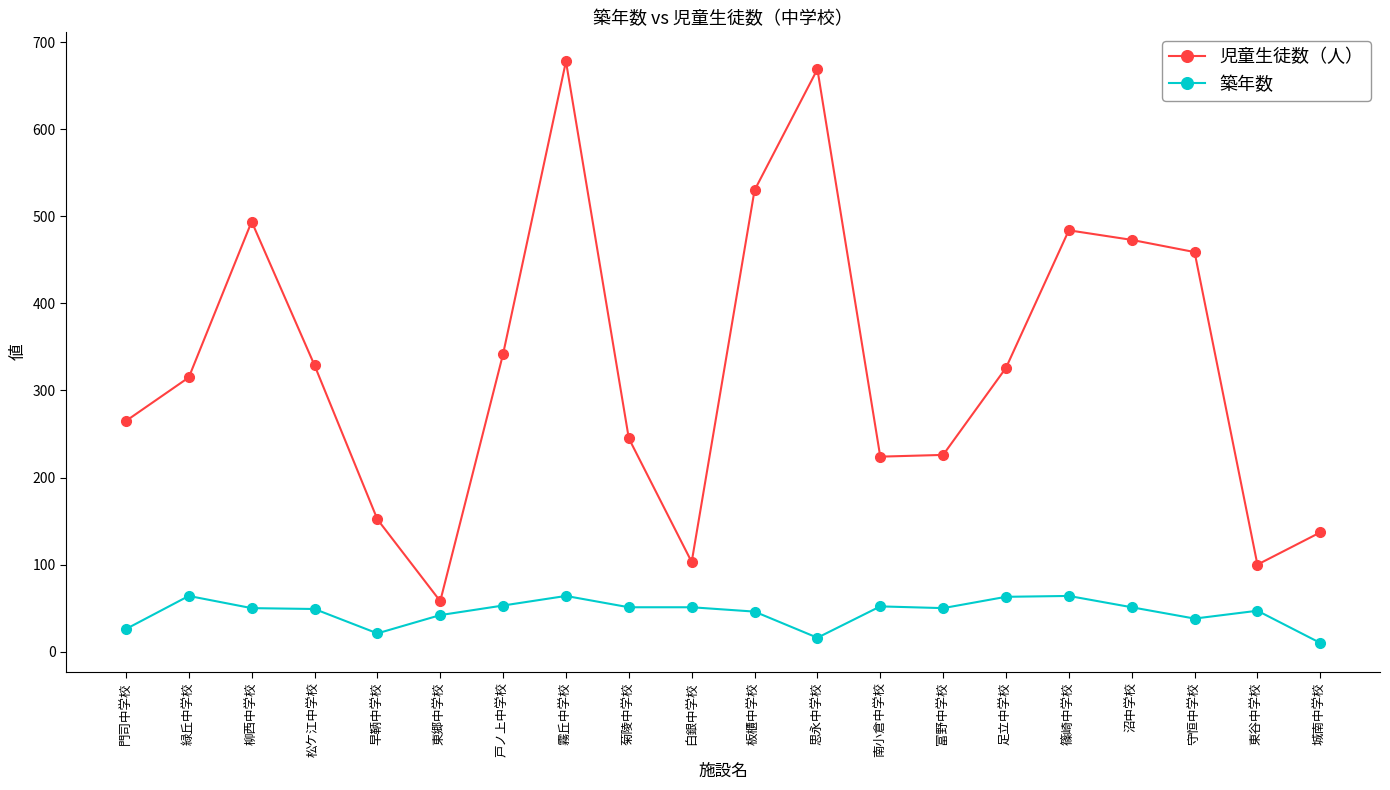

Where is the first local maximum for 児童生徒数（人）?

柳西中学校